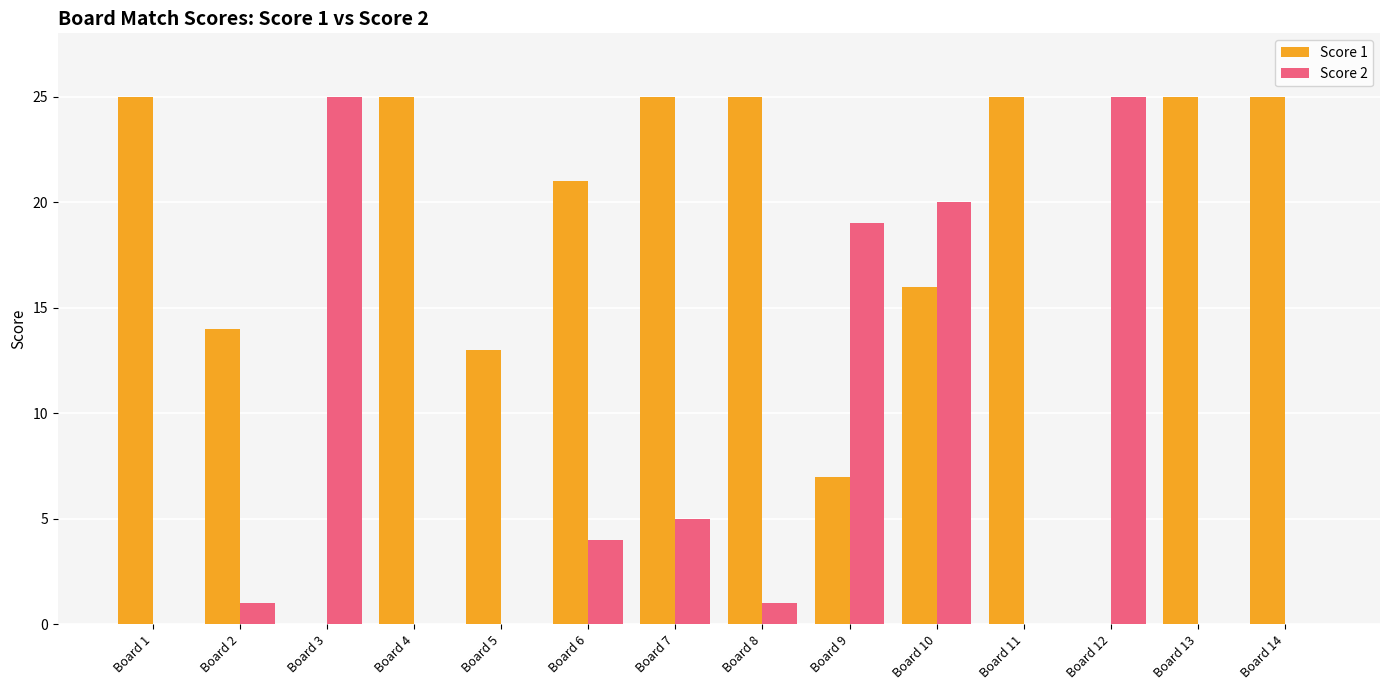

Count the number of data series in this chart.

2